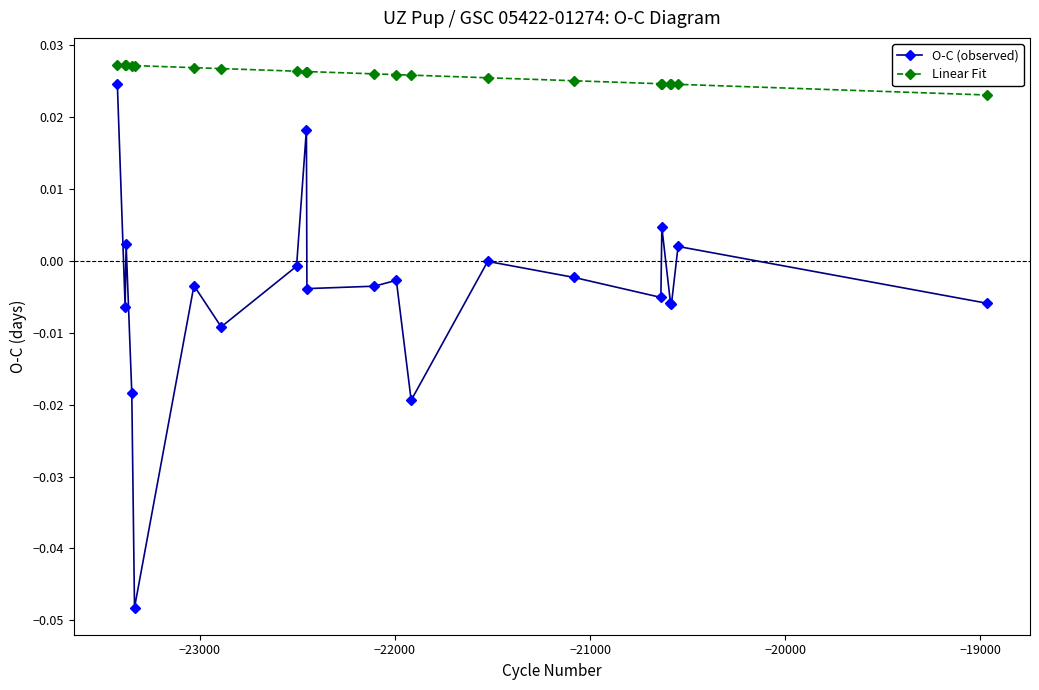

True or false: O-C (observed) and Linear Fit cross at least once.

False